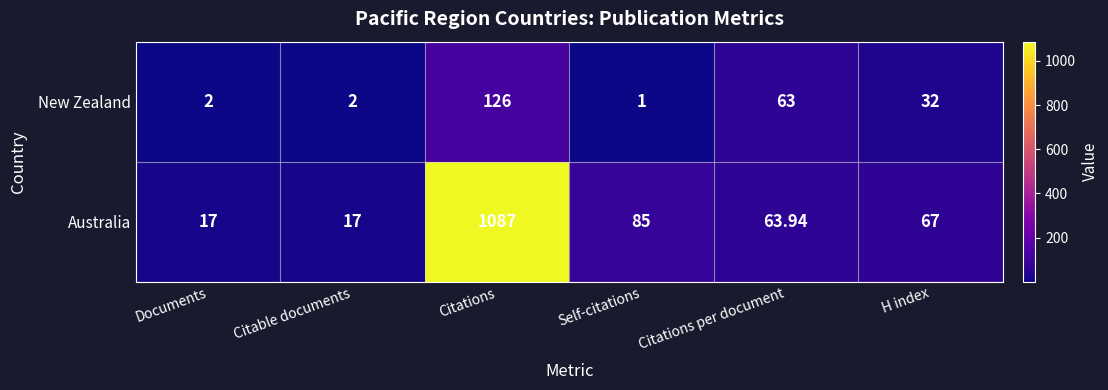

What is the total value across all series at H index?

99.0